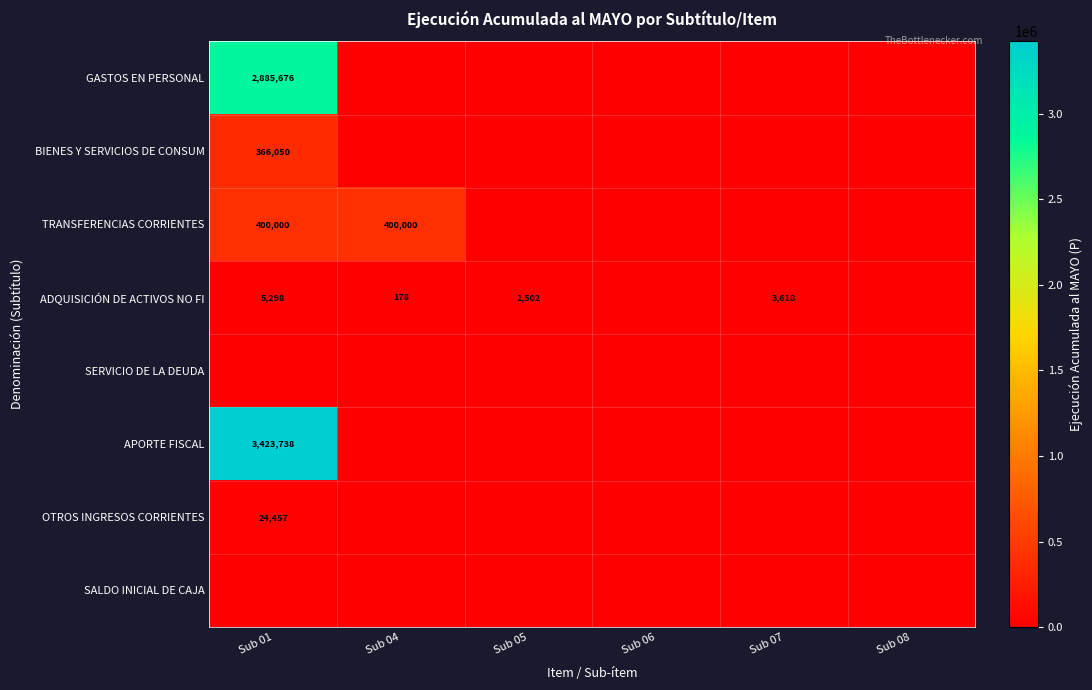

What is the sum of the ADQUISICIÓN DE ACTIVOS NO FI values at Sub 04 and Sub 01?

5476